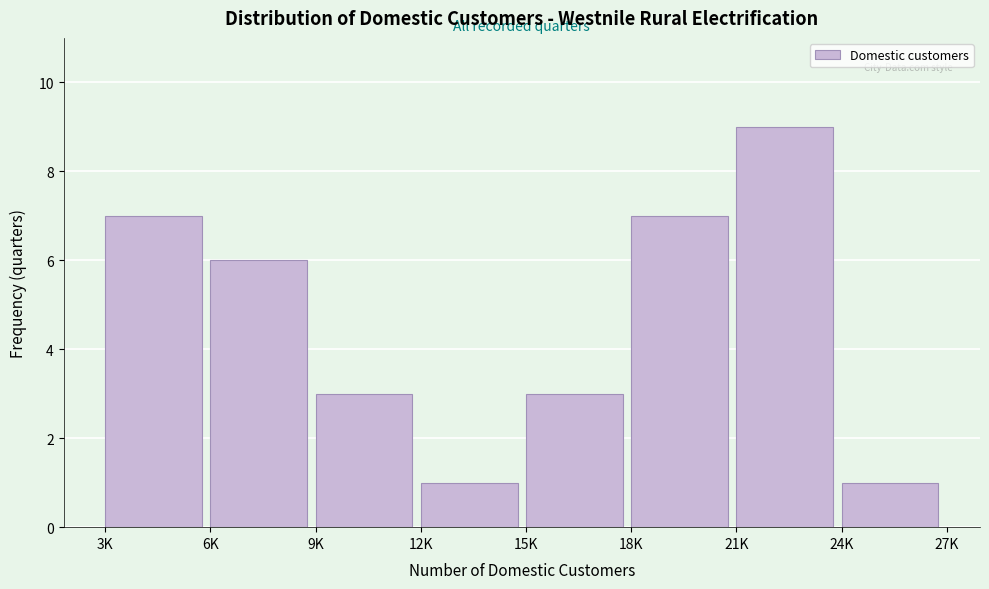

Reading left to right, transcribe all the data shown in this chart.

7	6	3	1	3	7	9	1